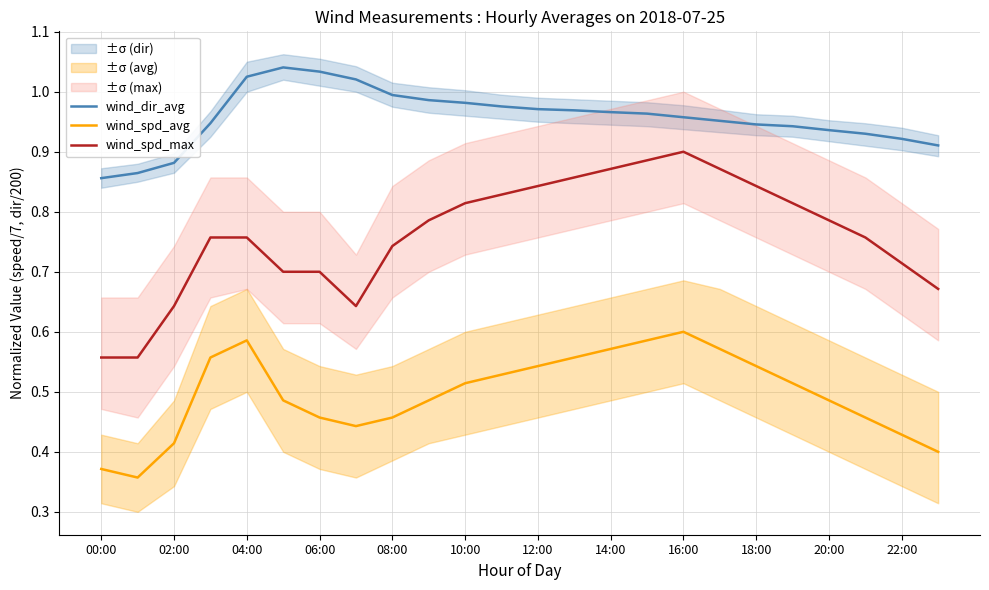

Reading left to right, what are all the values shown in this chart?

wind_dir_avg: 0.9	0.9	0.9	0.9	1.0	1.0	1.0	1.0	1.0	1.0	1.0	1.0	1.0	1.0	1.0	1.0	1.0	1.0	0.9	0.9	0.9	0.9	0.9	0.9
wind_spd_avg: 0.4	0.4	0.4	0.6	0.6	0.5	0.5	0.4	0.5	0.5	0.5	0.5	0.5	0.6	0.6	0.6	0.6	0.6	0.5	0.5	0.5	0.5	0.4	0.4
wind_spd_max: 0.6	0.6	0.6	0.8	0.8	0.7	0.7	0.6	0.7	0.8	0.8	0.8	0.8	0.9	0.9	0.9	0.9	0.9	0.8	0.8	0.8	0.8	0.7	0.7